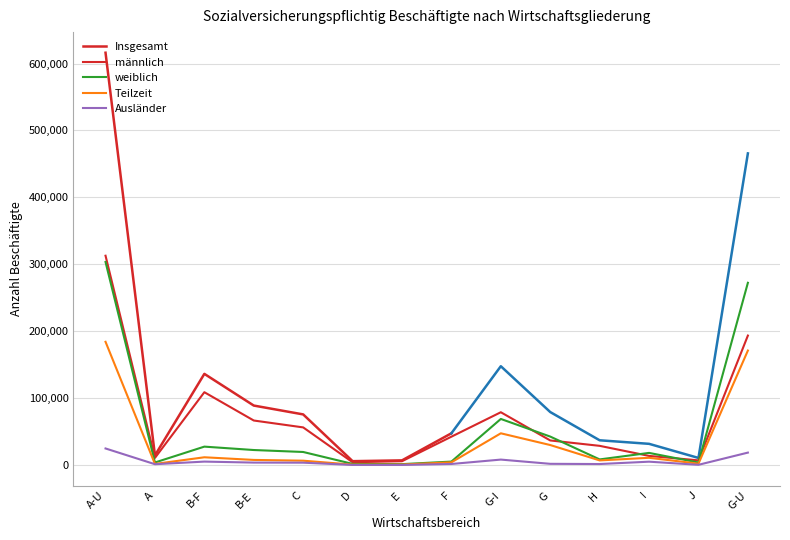

In männlich, how many points are lower than both neighbors (excluding endpoints)?

3